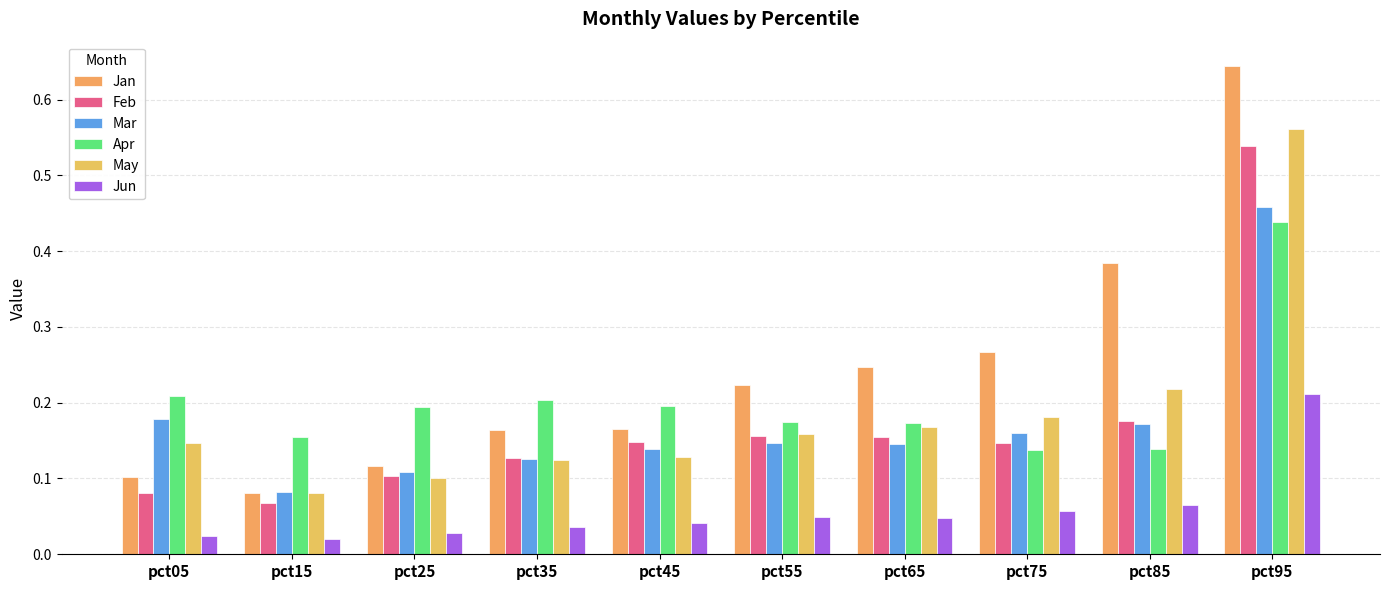

Are the bars grouped side by side (vs. stacked)?

Yes